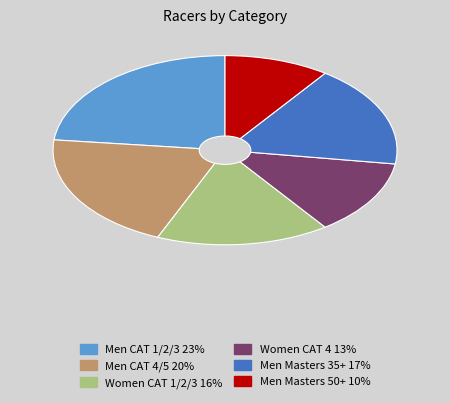

Is it true that Men CAT 4/5 is 27% of the pie?

False